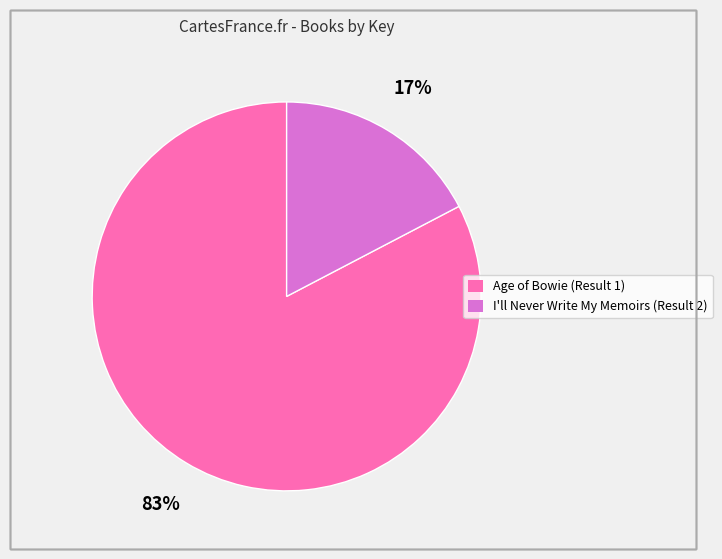

What percentage is the I'll Never Write My Memoirs (Result 2) slice, to the nearest percent?

17%